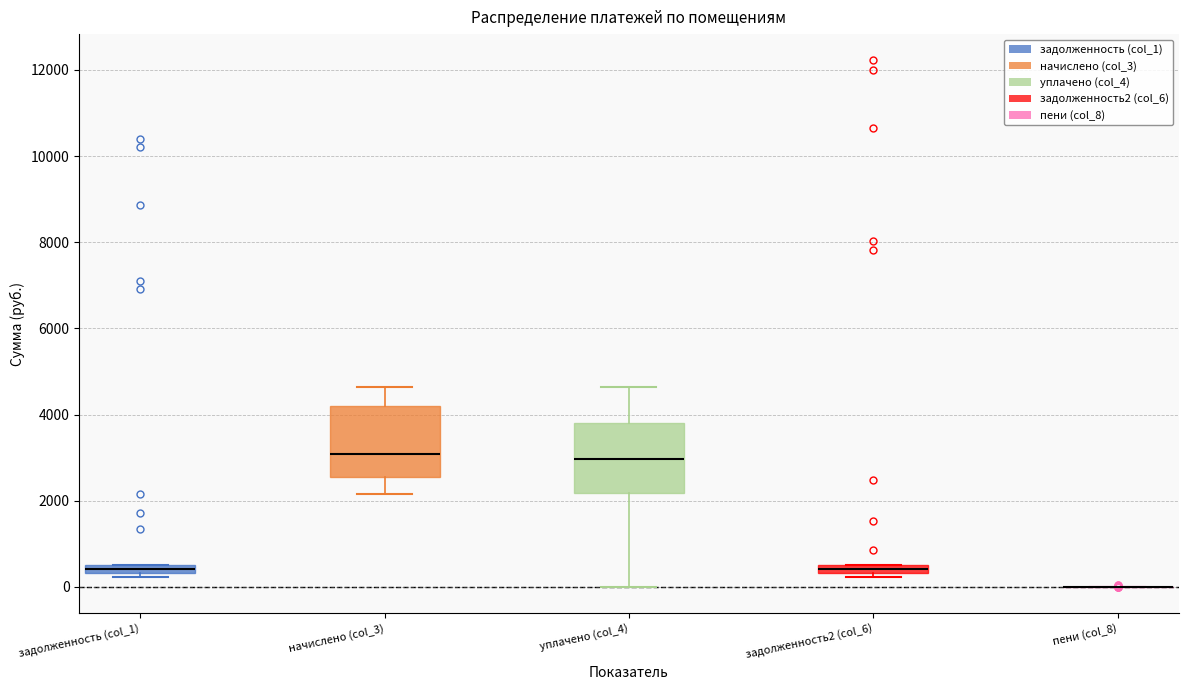

Where is the lower edge of the box for начислено (col_3) on the y-axis? The values are not printed on the chart, so give them approximately, as read against the axis.

2600